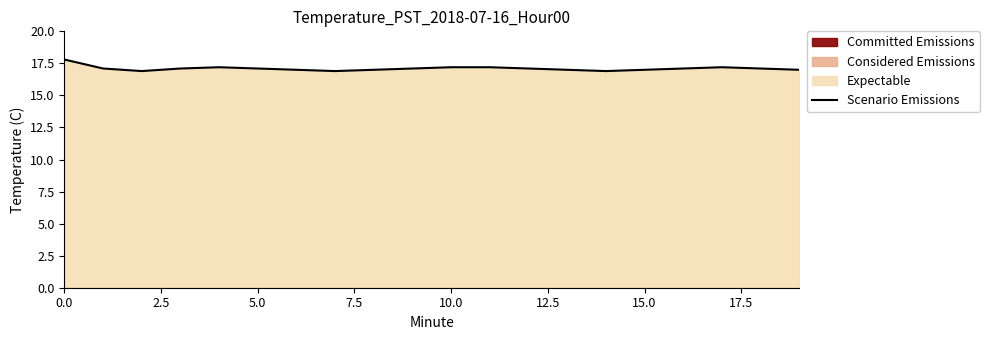

What is the minimum value for Scenario Emissions?

16.9